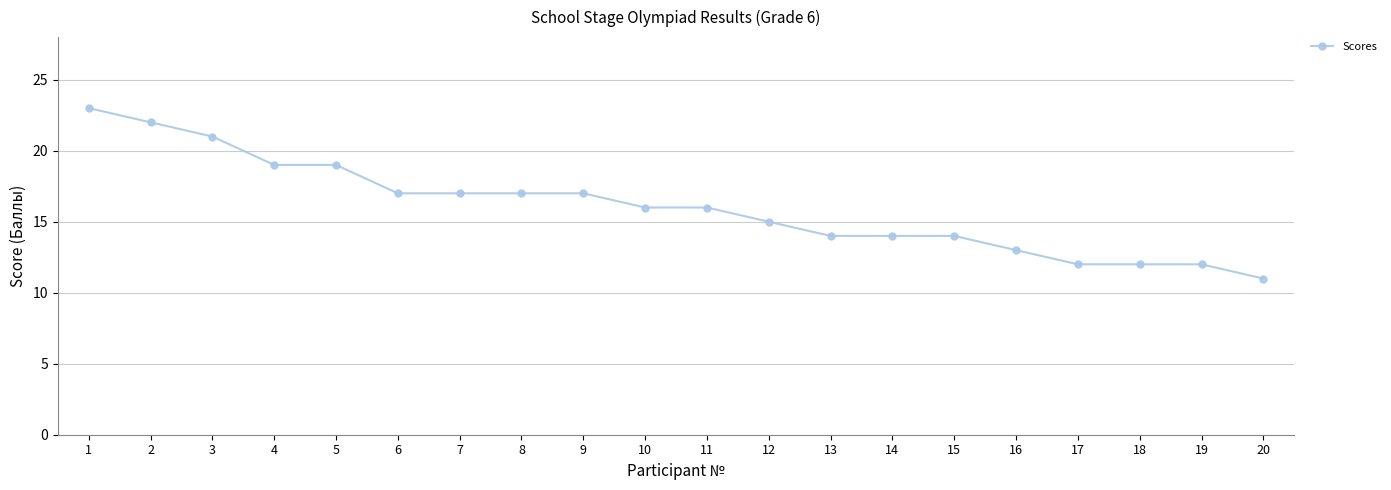

What is the maximum value shown in the chart?

23